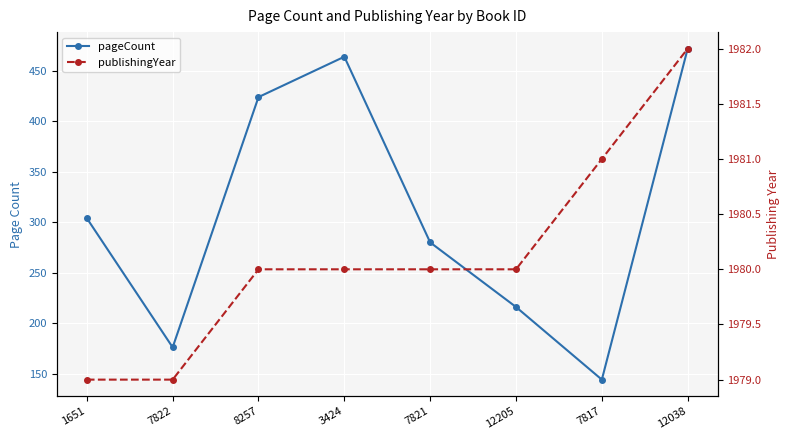

Is this an area chart (filled region under the line)?

No